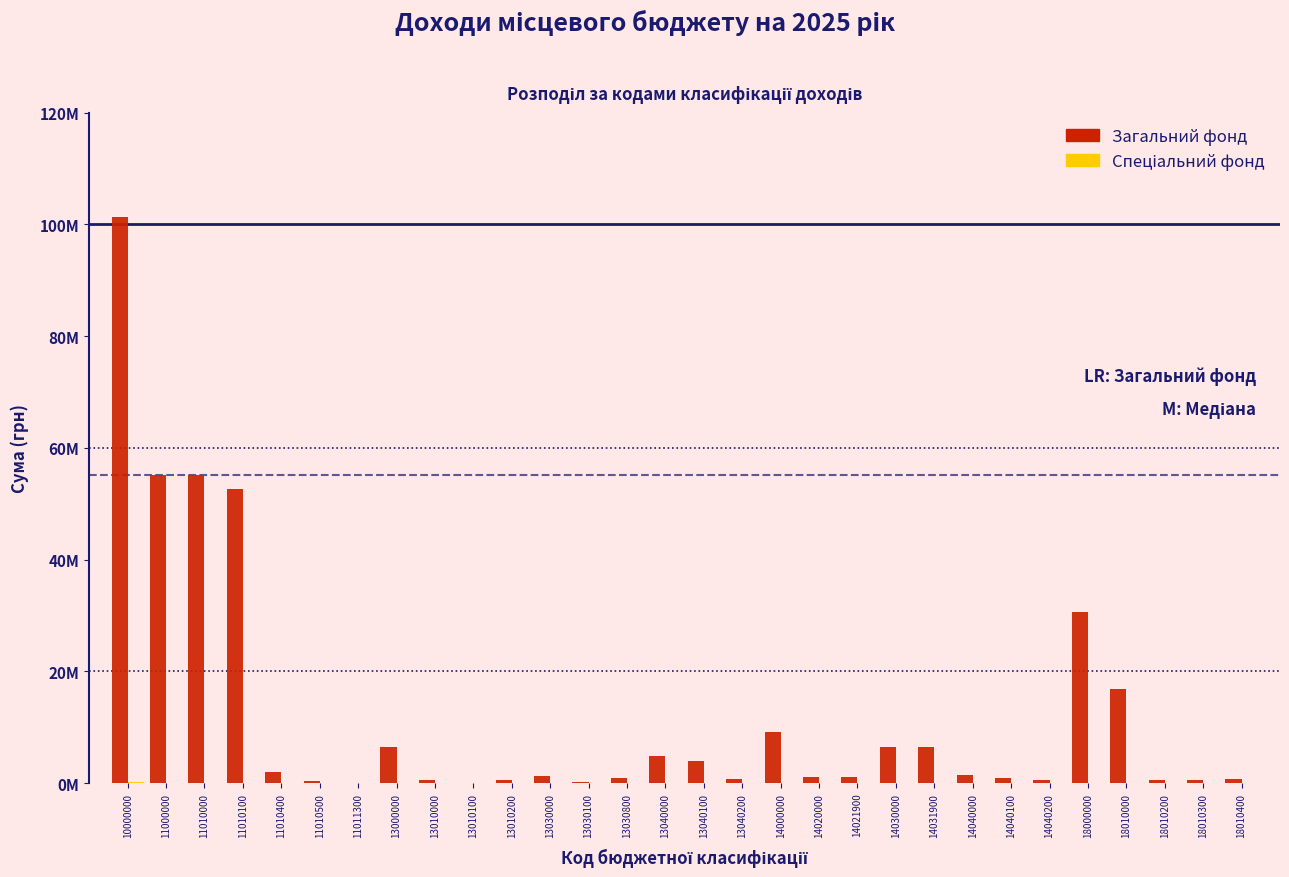

Are the bars horizontal?

No